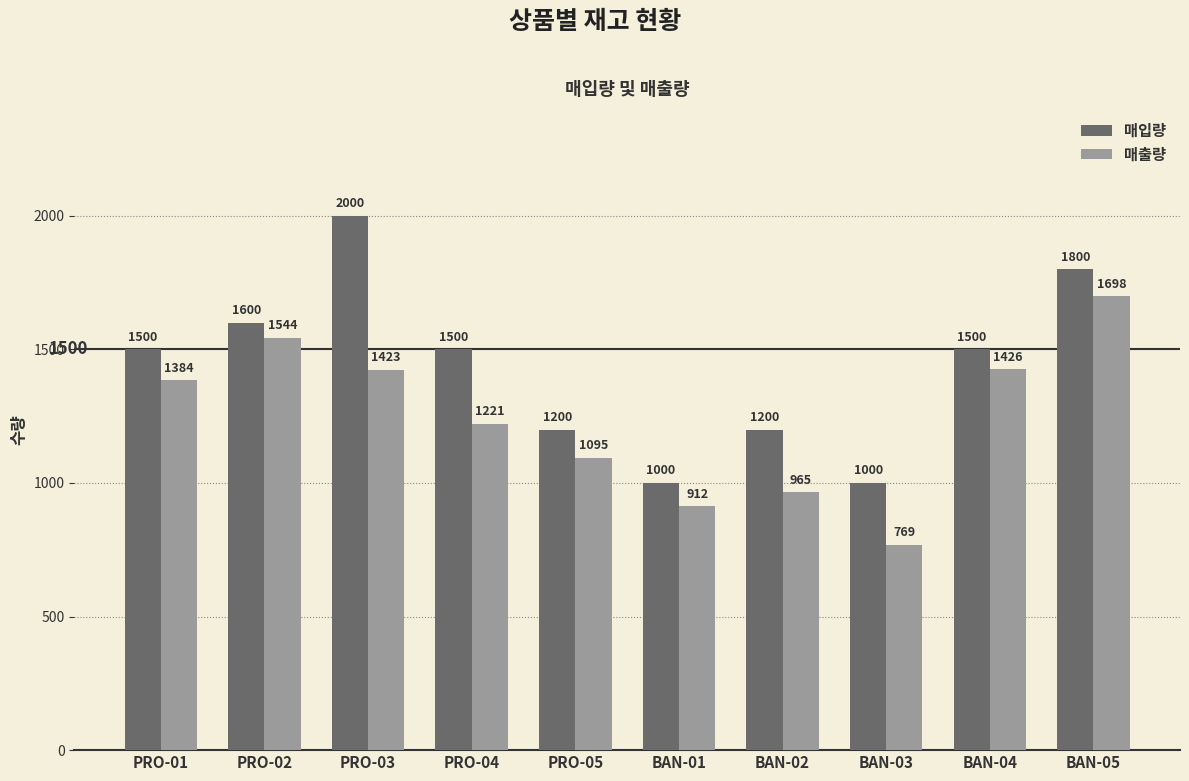

What is the minimum value for 매입량?

1000